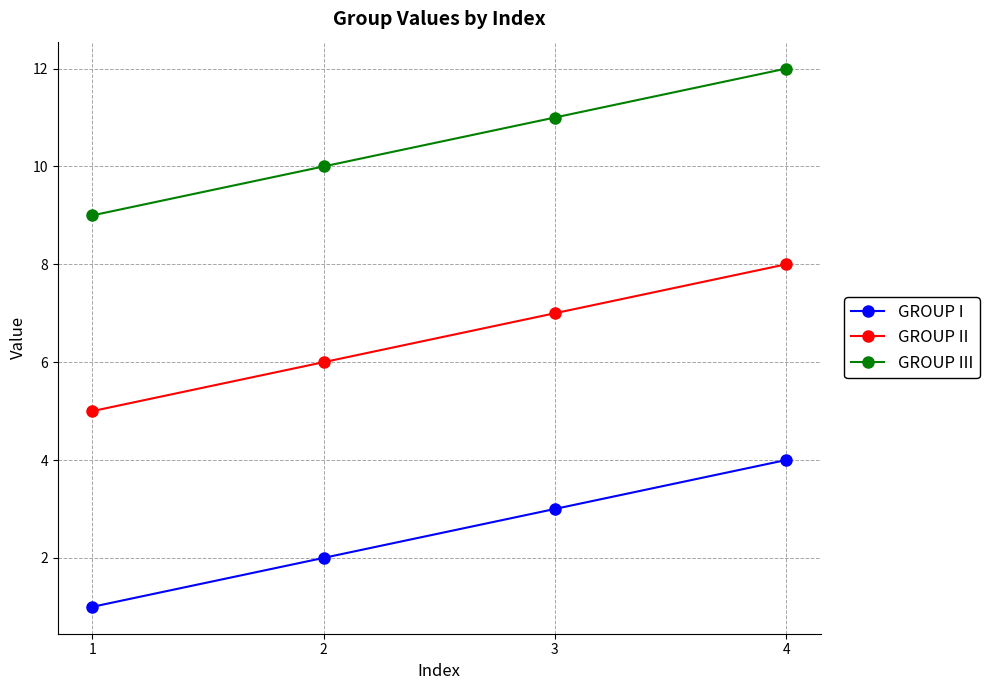

Is the value of GROUP III at 4 greater than the value of GROUP I at 2?

Yes